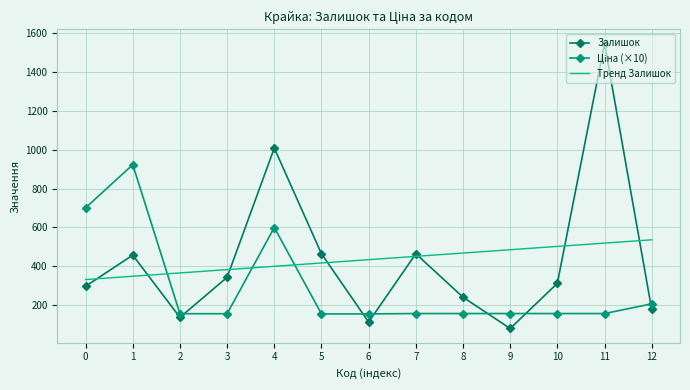

What is the sum of the Ціна (×10) values at 1 and 3?

1079.6